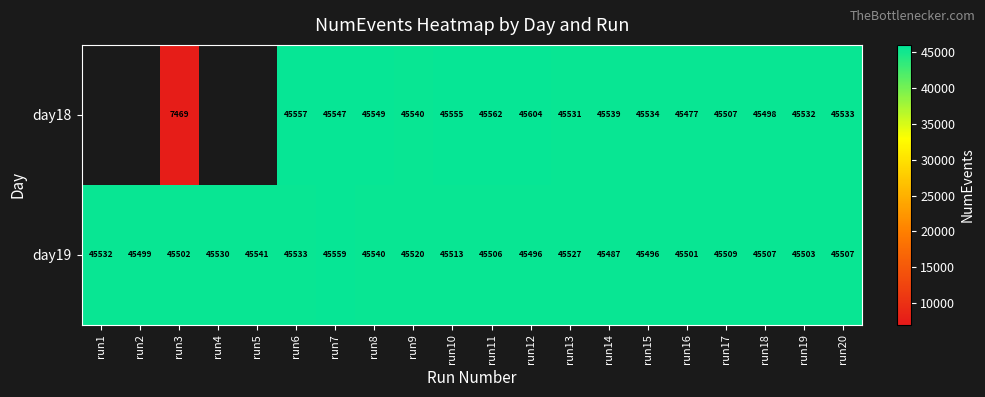

What is the difference between the day19 values at run10 and run4?

17